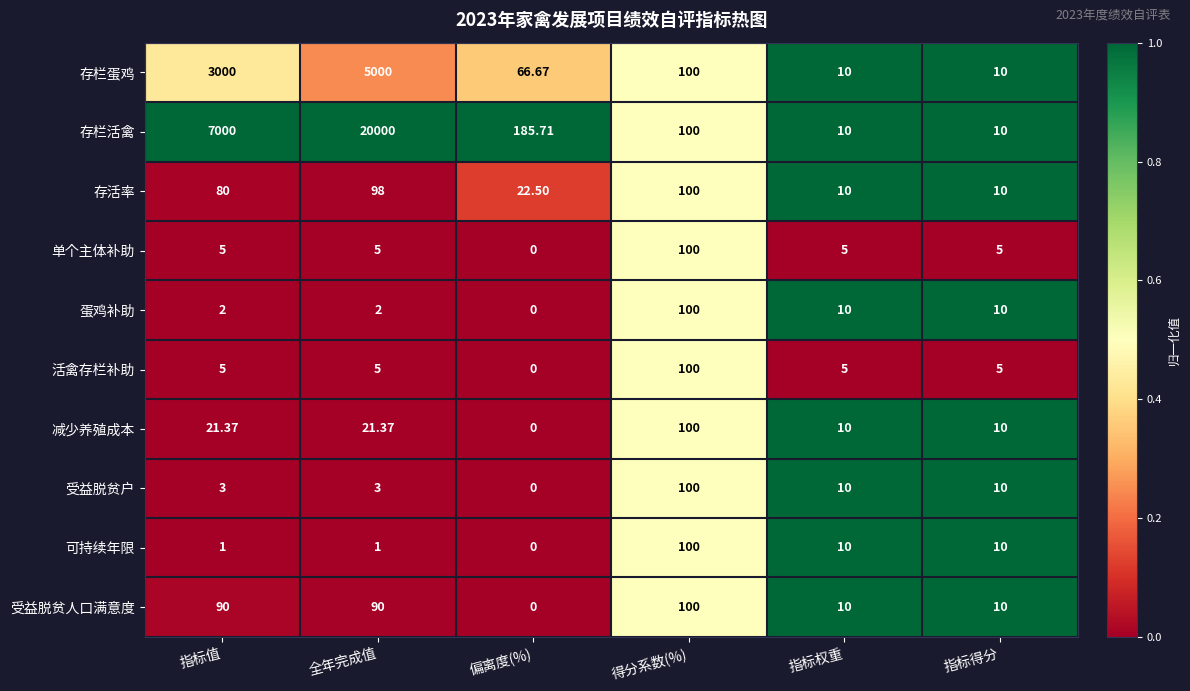

Which series has the widest spread of values?

存栏活禽